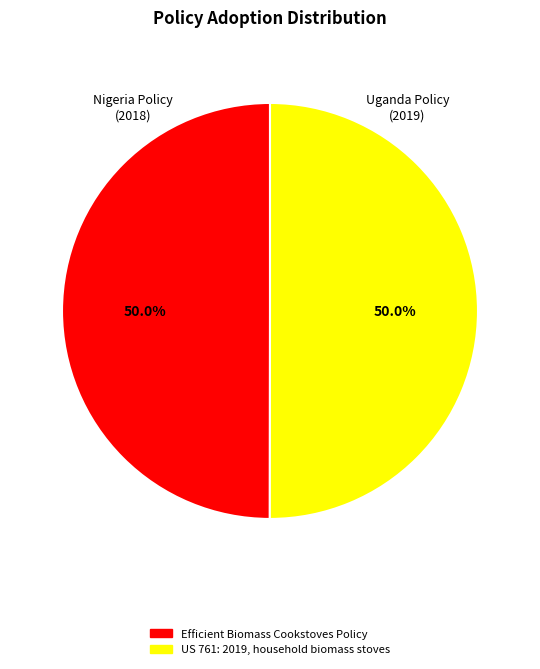

How much of the chart is everything except US 761: 2019, household biomass stoves?

50.0%